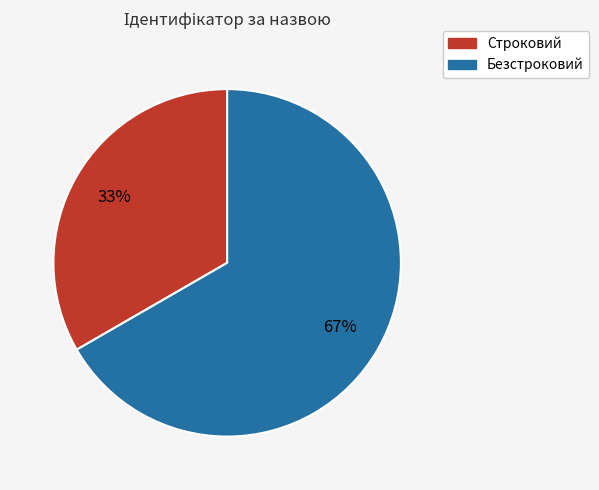

Which slice is the largest?

Безстроковий